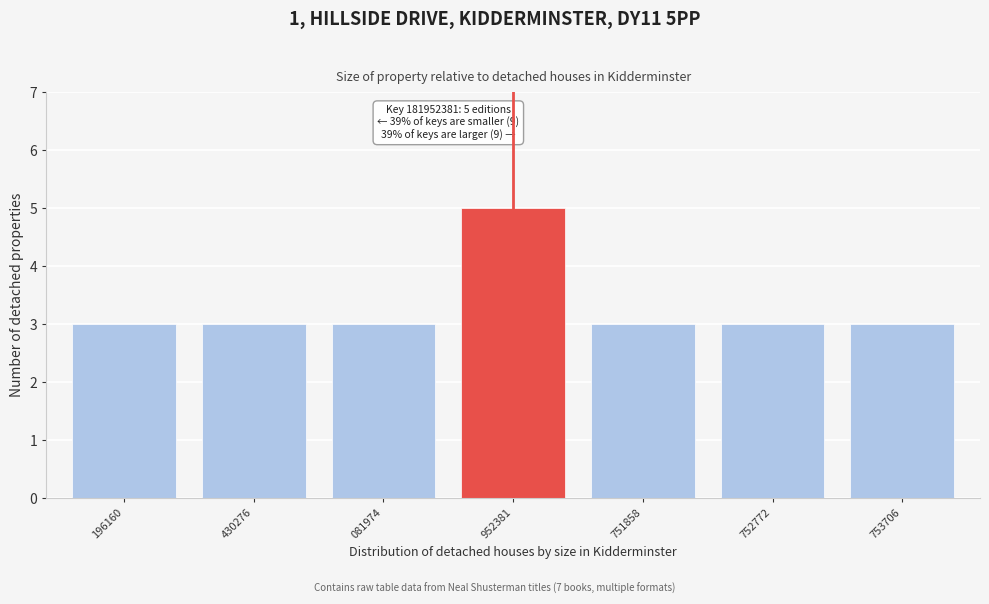

Reading right to left, transcribe all the data shown in this chart.

3	3	3	5	3	3	3